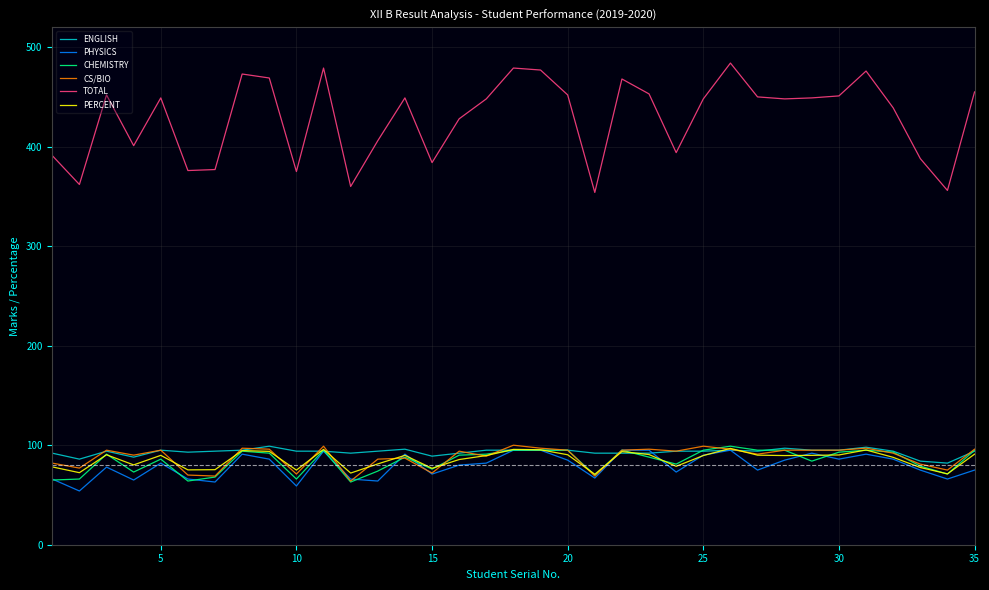

What is the minimum value for PHYSICS?

54.0